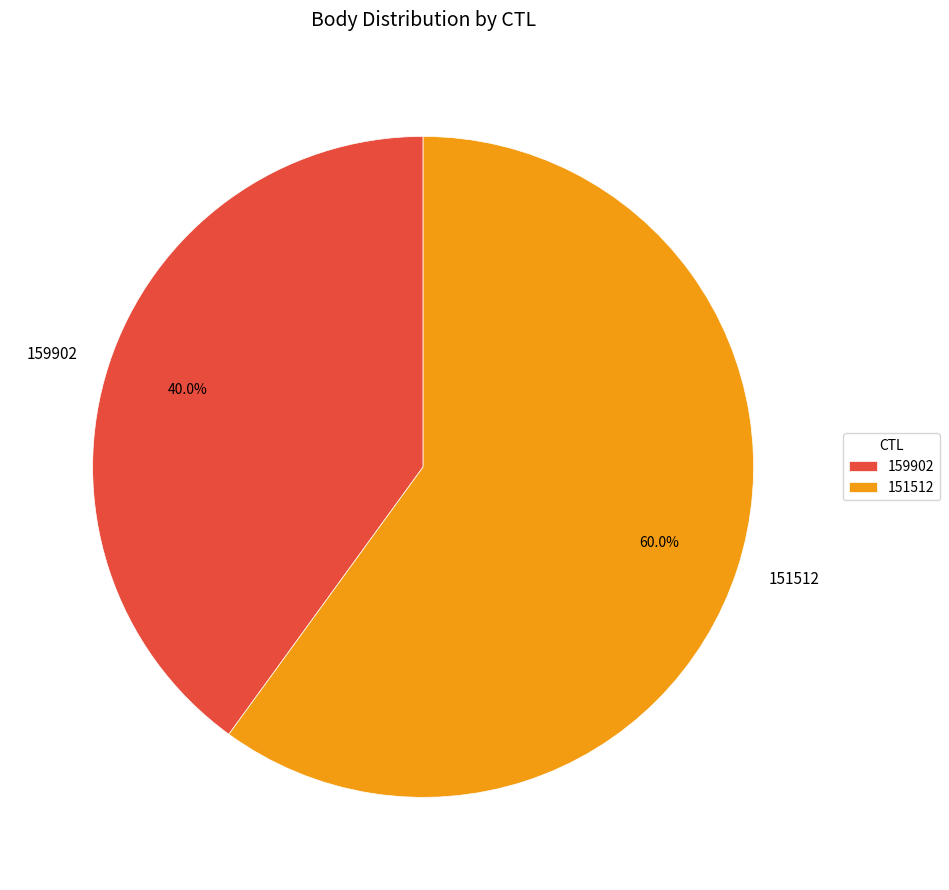

What percentage do 159902 and 151512 together represent?

100.0%